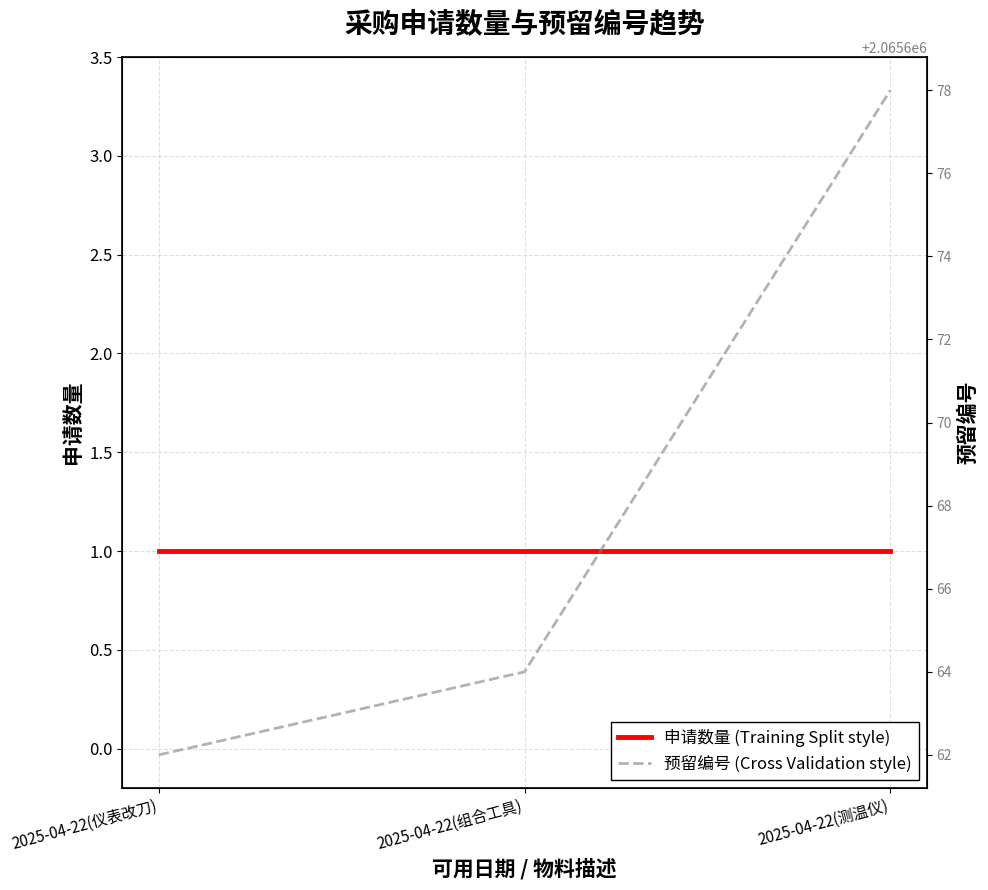

Does the chart have visible grid lines?

Yes